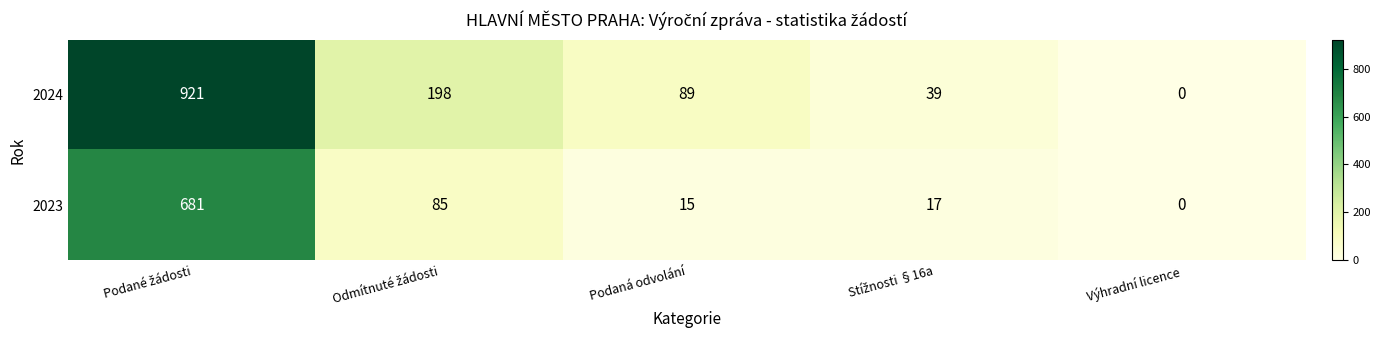

Which series has the largest range (max minus min)?

2024